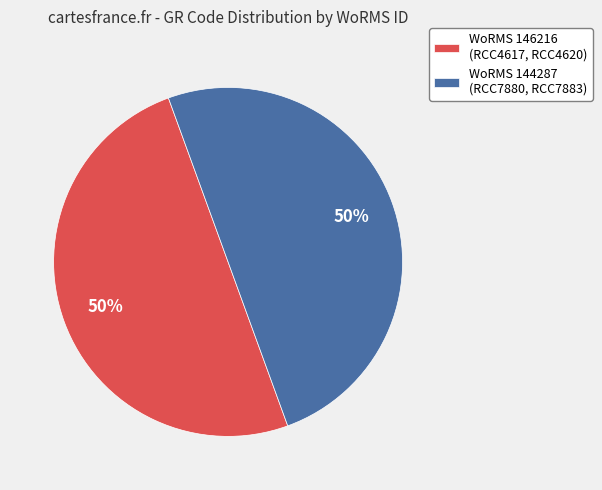

What is the ratio of the value at WoRMS 144287 (RCC7880, RCC7883) to the value at WoRMS 146216 (RCC4617, RCC4620)?

1.0